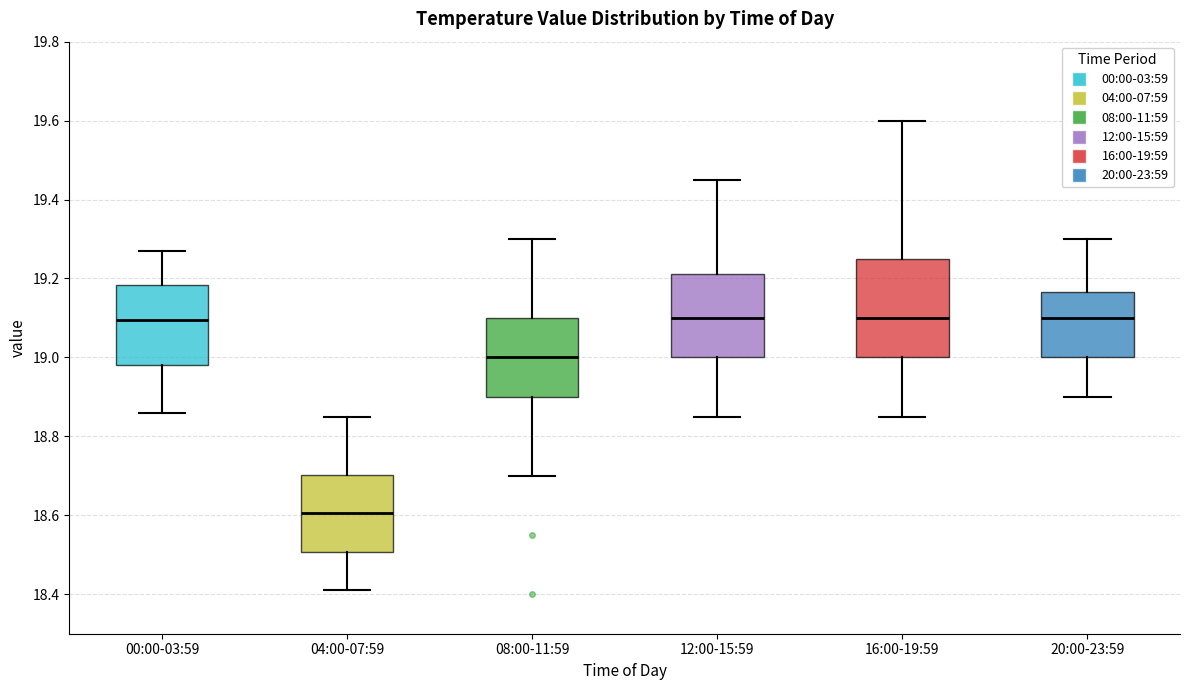

Reading left to right, read every box against the y-axis: the position of its median line, the range the box covers, and the ends of its whiskers. The values are not printed on the chart, so give them approximately, as read against the axis.

00:00-03:59: median 19.10, box 18.98 to 19.18, whiskers 18.86 to 19.28
04:00-07:59: median 18.60, box 18.50 to 18.70, whiskers 18.42 to 18.86
08:00-11:59: median 19.00, box 18.90 to 19.10, whiskers 18.70 to 19.30
12:00-15:59: median 19.10, box 19.00 to 19.22, whiskers 18.86 to 19.46
16:00-19:59: median 19.10, box 19.00 to 19.26, whiskers 18.86 to 19.60
20:00-23:59: median 19.10, box 19.00 to 19.16, whiskers 18.90 to 19.30